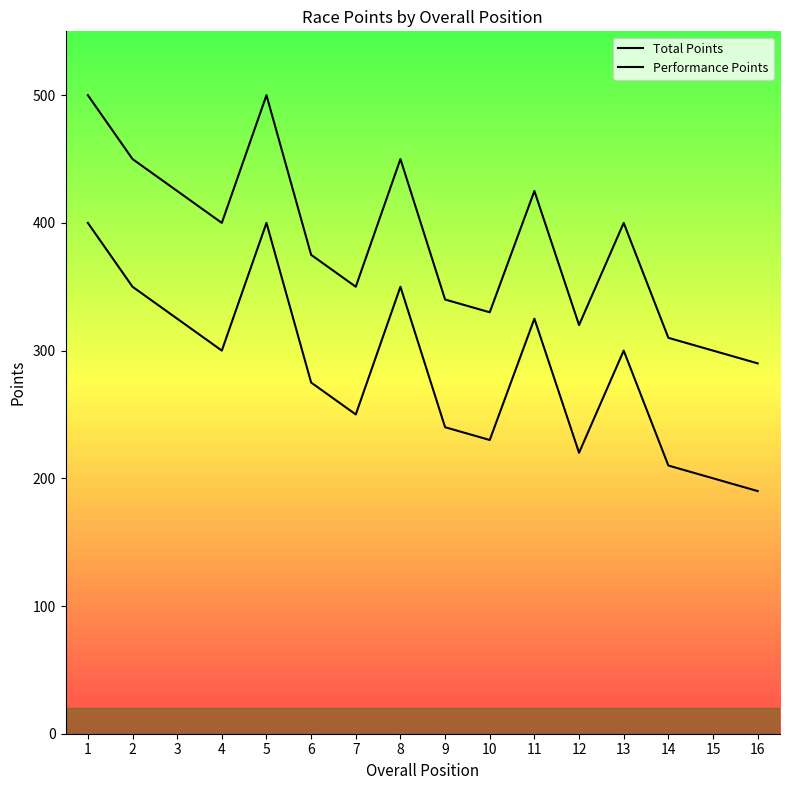

At which label does Total Points reach its minimum?

16